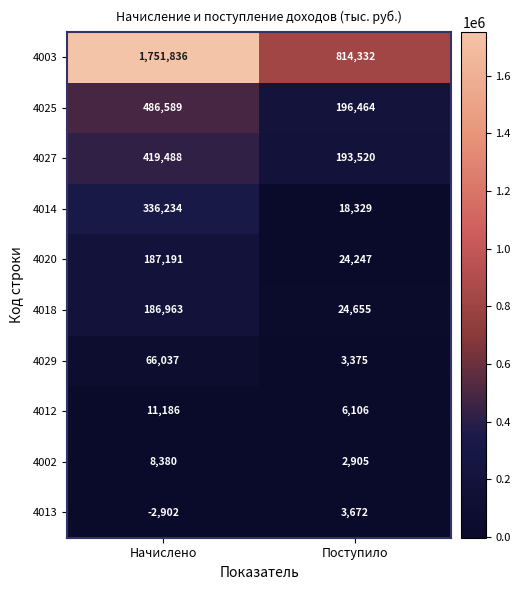

What is the total value across all series at Поступило?

1287605